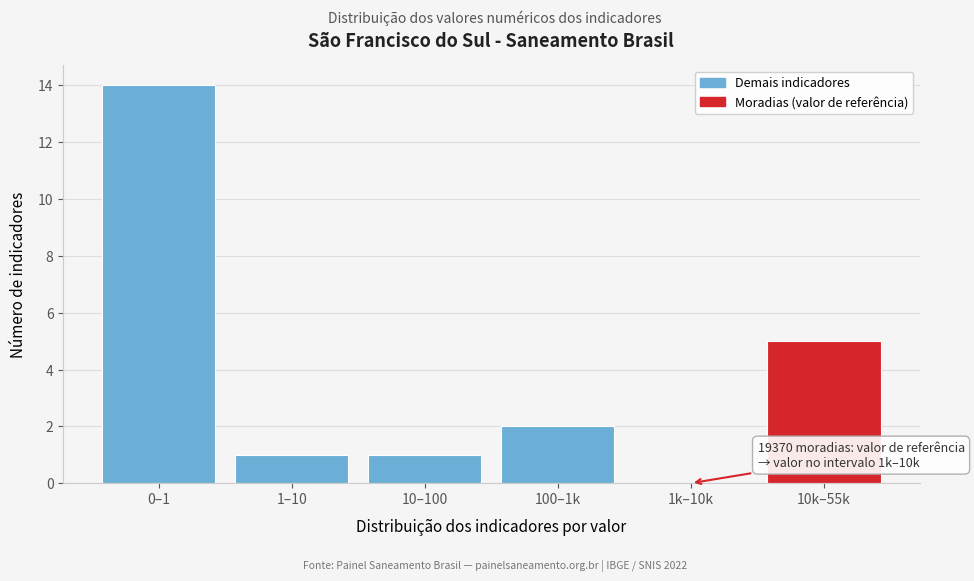

Reading left to right, list all the values displayed in this chart.

0–1=14	1–10=1	10–100=1	100–1k=2	1k–10k=0	10k–55k=5